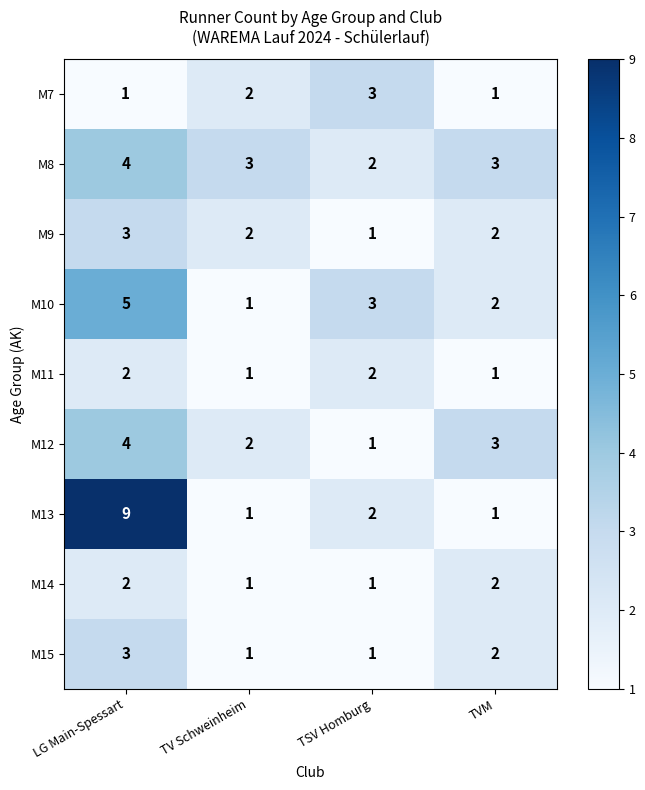

What is the difference between the highest and lowest values at TV Schweinheim?

2